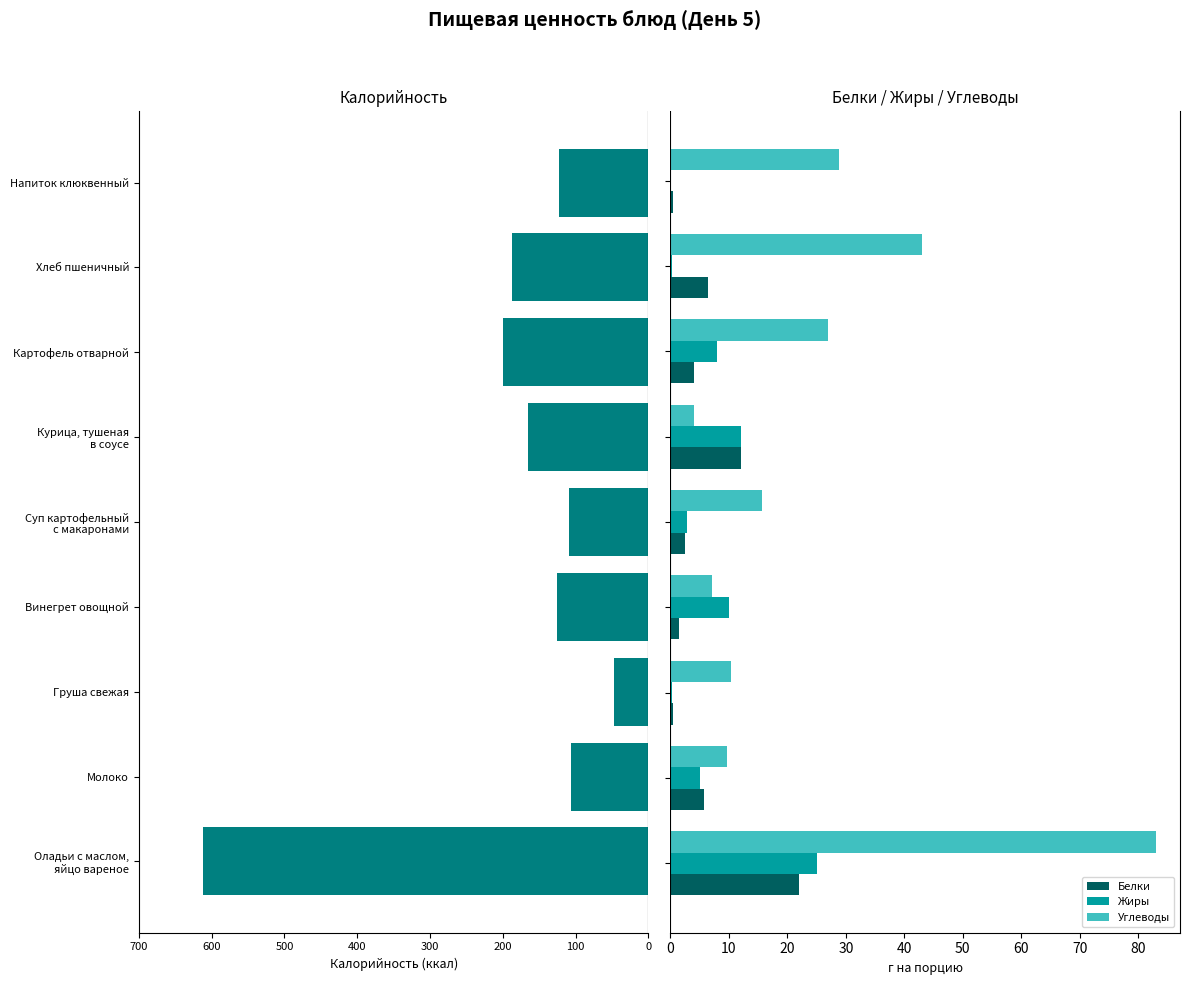

What is the sum of all Белки values?

55.1